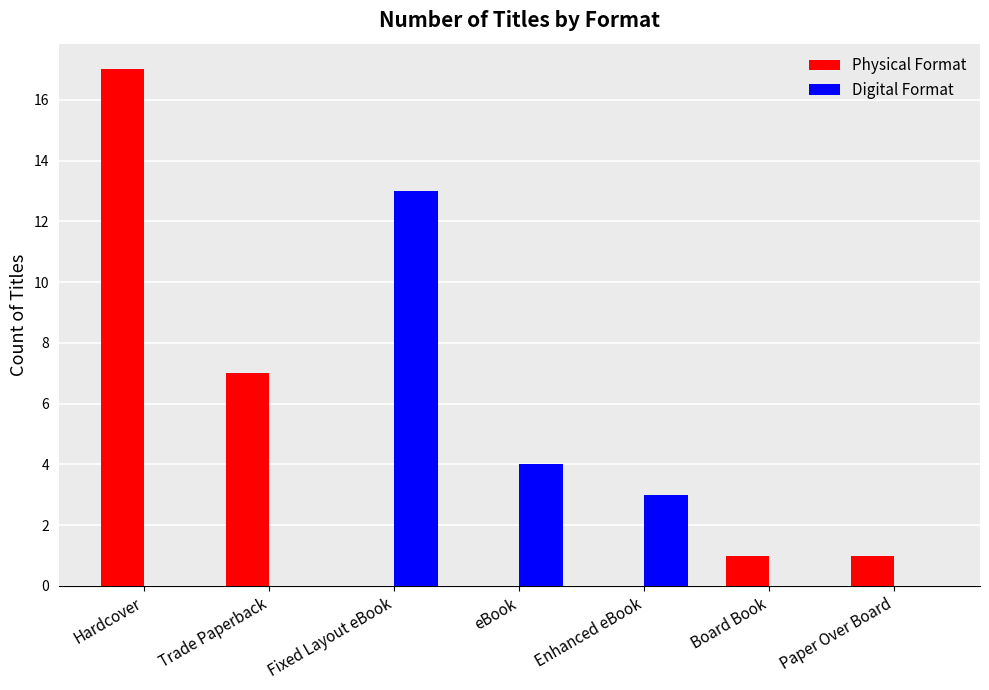

At which category is the sum across all series the highest?

Hardcover